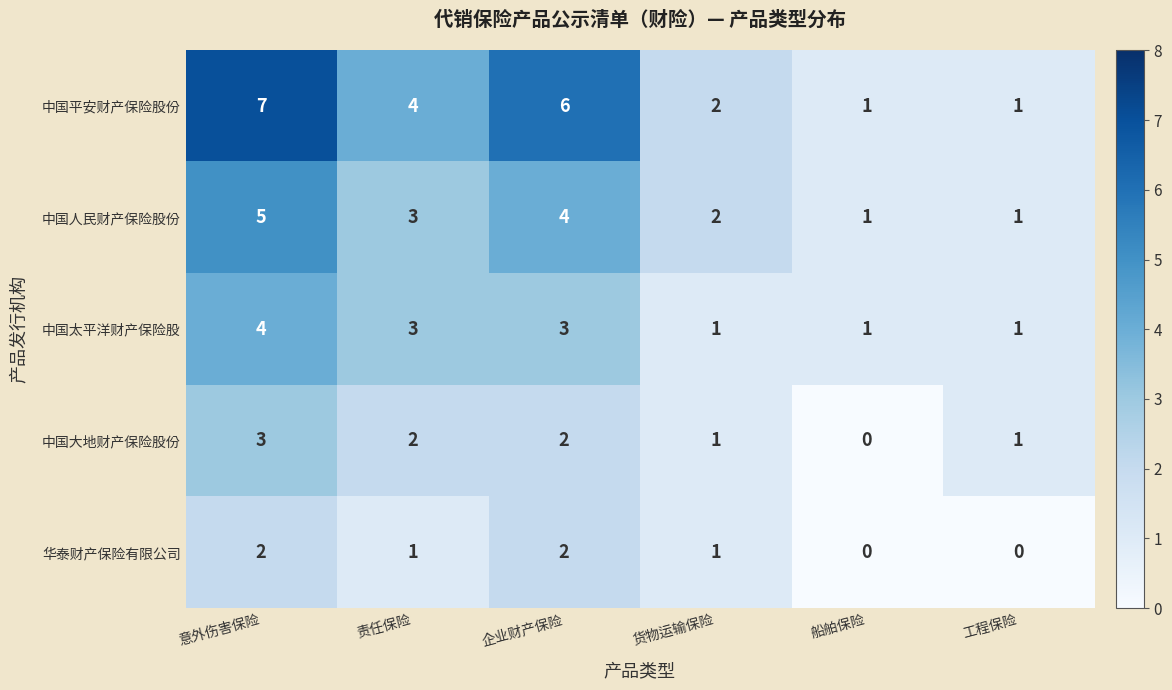

Reading left to right, what are all the values shown in this chart?

中国平安财产保险股份: 意外伤害保险=7	责任保险=4	企业财产保险=6	货物运输保险=2	船舶保险=1	工程保险=1
中国人民财产保险股份: 意外伤害保险=5	责任保险=3	企业财产保险=4	货物运输保险=2	船舶保险=1	工程保险=1
中国太平洋财产保险股: 意外伤害保险=4	责任保险=3	企业财产保险=3	货物运输保险=1	船舶保险=1	工程保险=1
中国大地财产保险股份: 意外伤害保险=3	责任保险=2	企业财产保险=2	货物运输保险=1	船舶保险=0	工程保险=1
华泰财产保险有限公司: 意外伤害保险=2	责任保险=1	企业财产保险=2	货物运输保险=1	船舶保险=0	工程保险=0